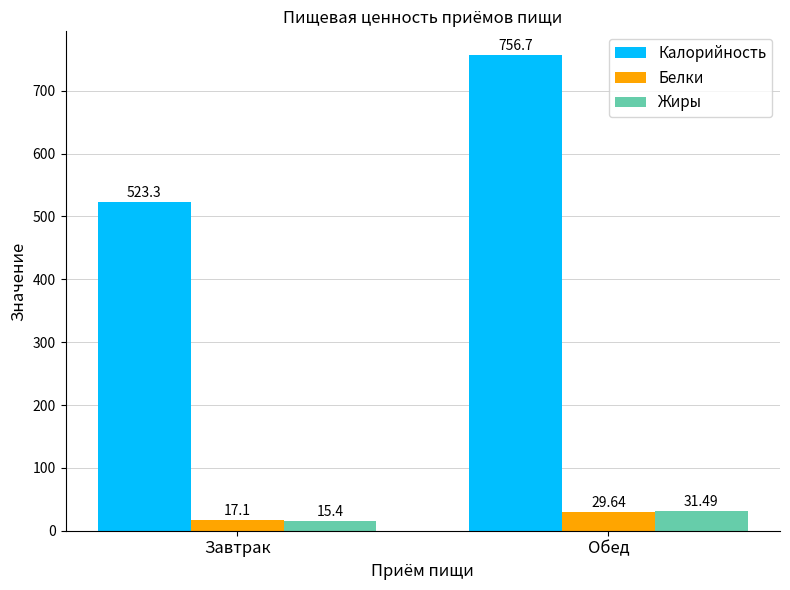

Does the chart contain stacked bars?

No